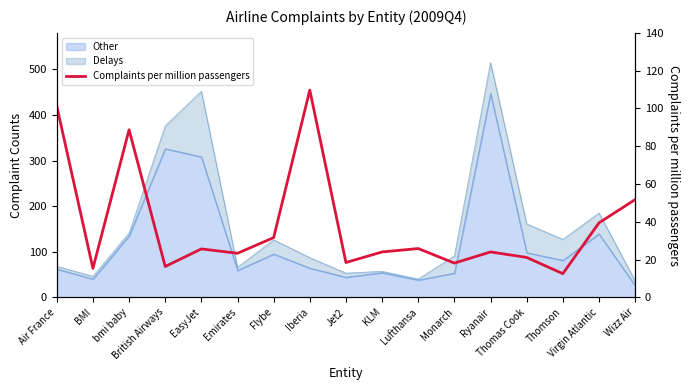

Reading left to right, transcribe all the data shown in this chart.

101.2	15.3	88.7	16.3	25.6	23.3	31.6	109.7	18.4	24.0	25.8	18.1	24.0	21.1	12.5	39.4	51.7